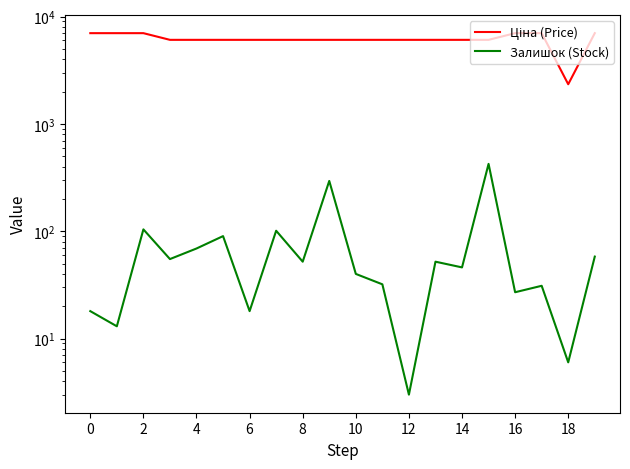

Between 17 and 0, which is larger?

17